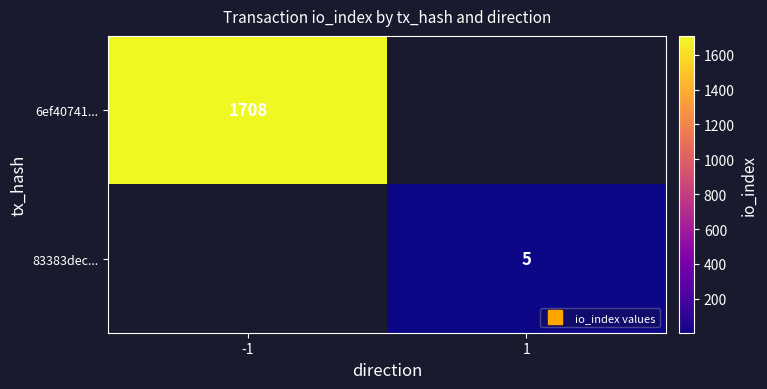

Which category has the lowest value across all series?

1